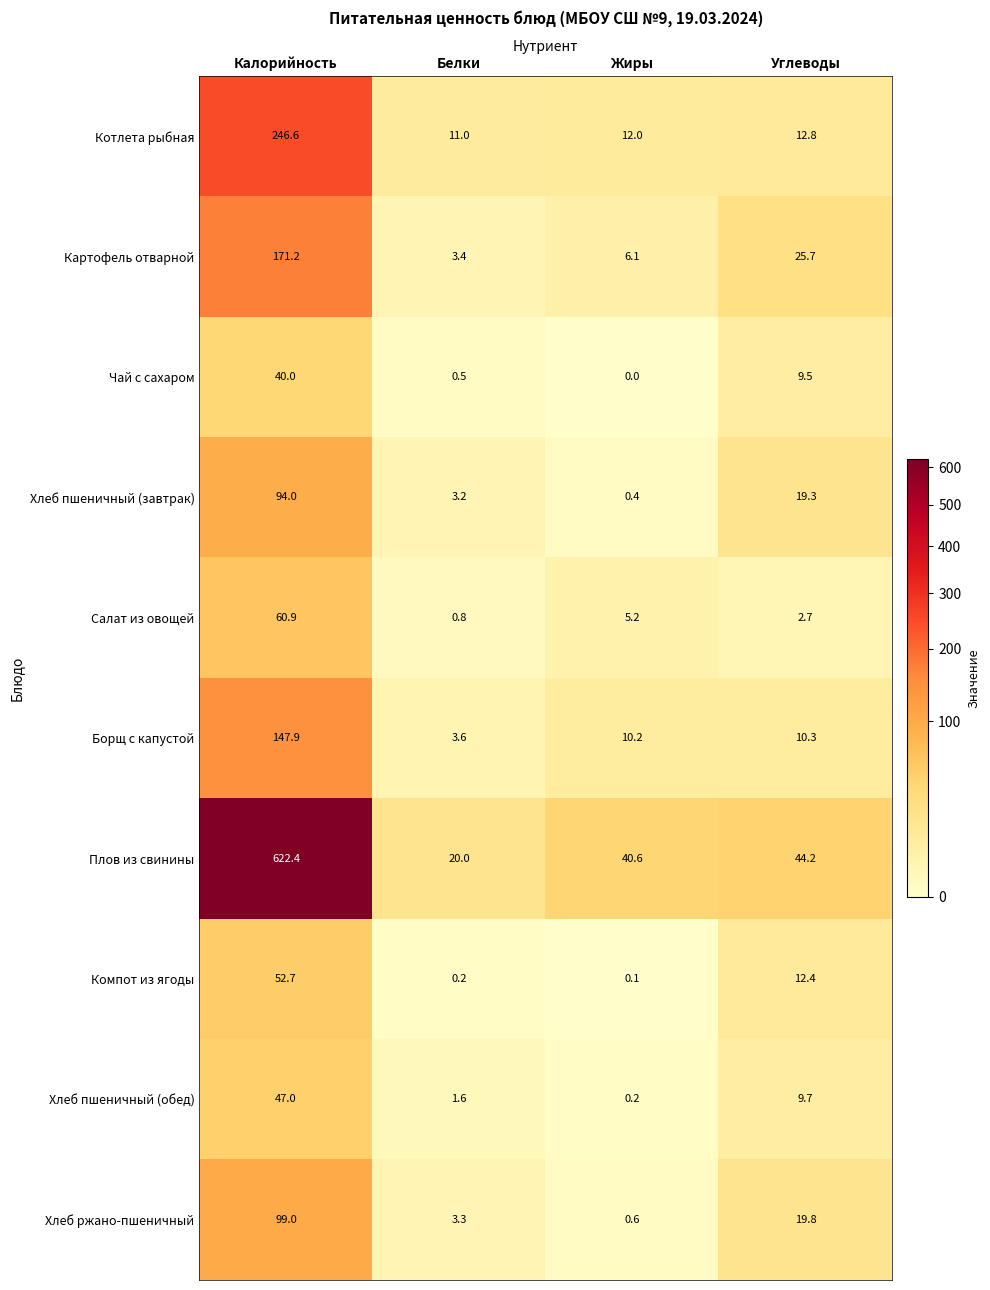

At Калорийность, list the series in order from smallest to largest.

Чай с сахаром, Хлеб пшеничный (обед), Компот из ягоды, Салат из овощей, Хлеб пшеничный (завтрак), Хлеб ржано-пшеничный, Борщ с капустой, Картофель отварной, Котлета рыбная, Плов из свинины